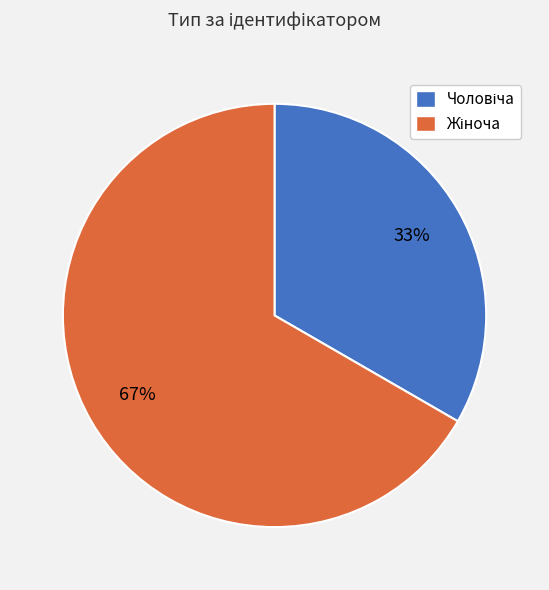

Does any single category account for the majority?

Yes